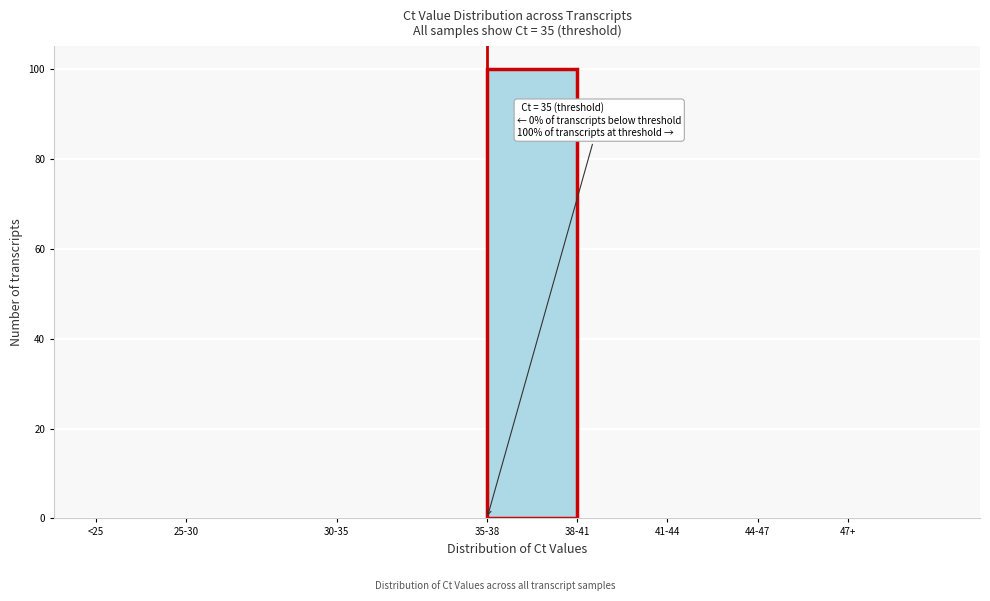

Reading right to left, transcribe all the data shown in this chart.

47+=0	44-47=0	41-44=0	38-41=0	35-38=100	30-35=0	25-30=0	<25=0